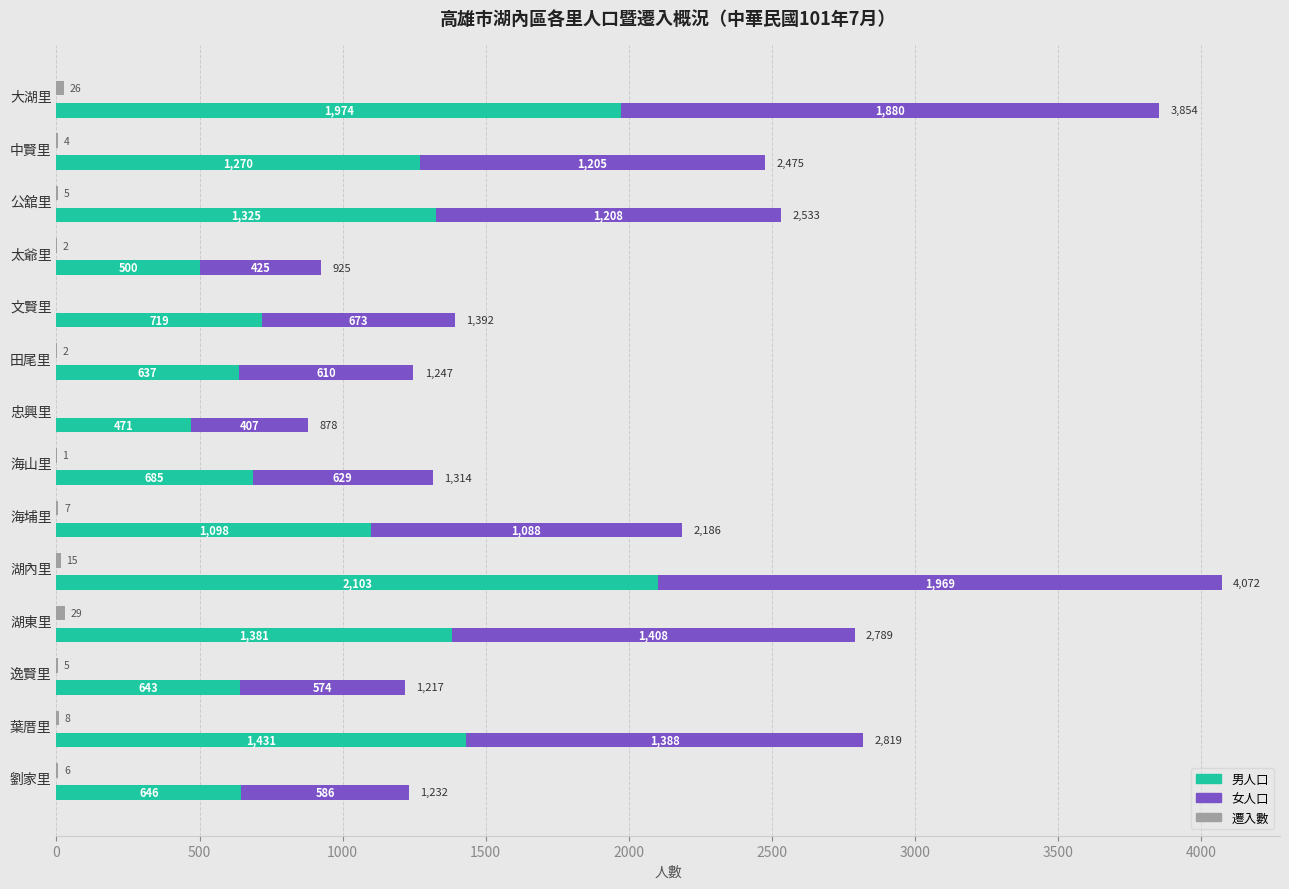

The value of 男人口 at 湖東里 is 1381. True or false?

True